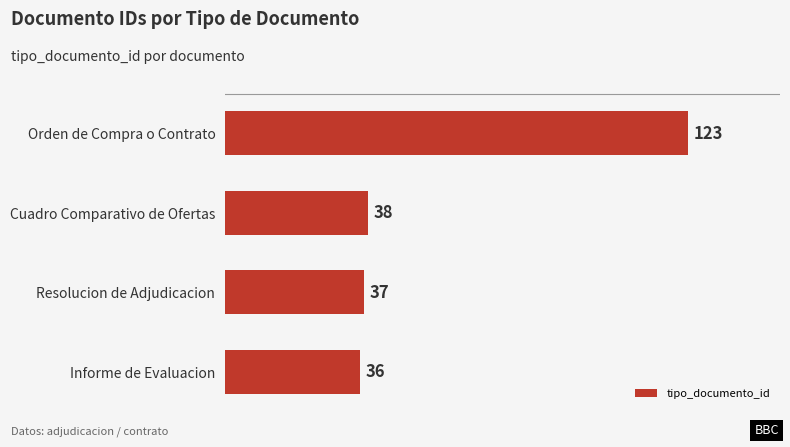

What is the minimum value shown in the chart?

36